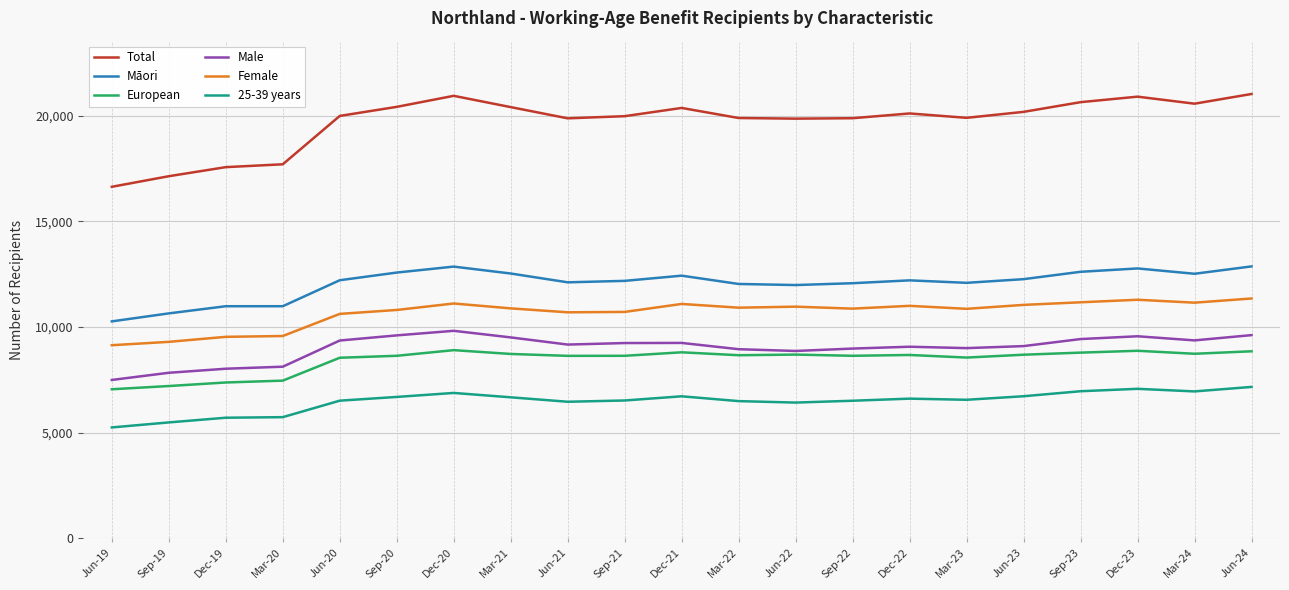

At Dec-23, list the series in order from smallest to largest.

25-39 years, European, Male, Female, Māori, Total